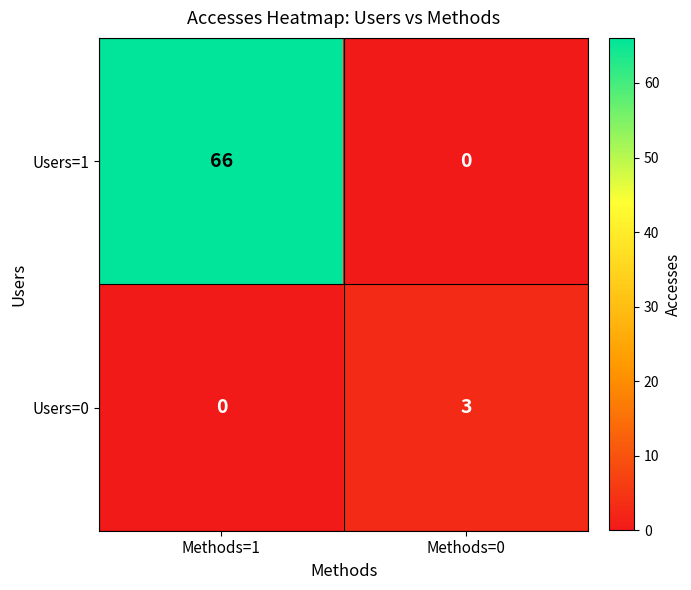

List the series in order of their peak value, lowest first.

Users=0, Users=1